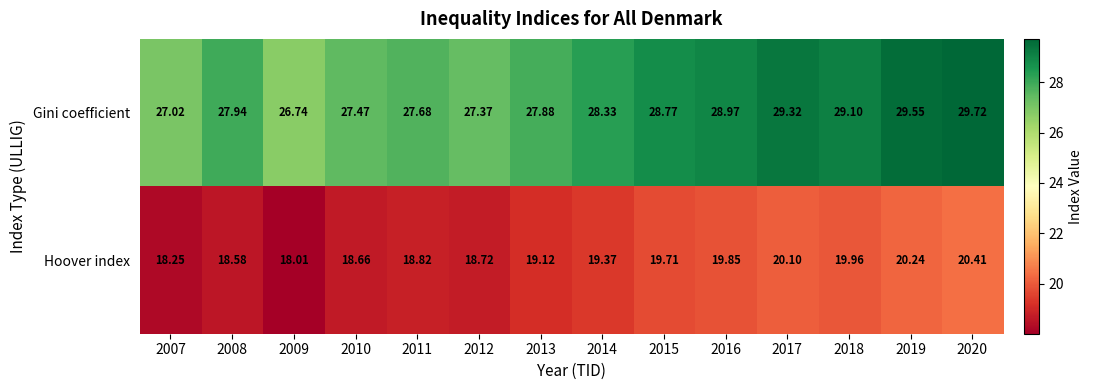

Which series has the largest range (max minus min)?

Gini coefficient